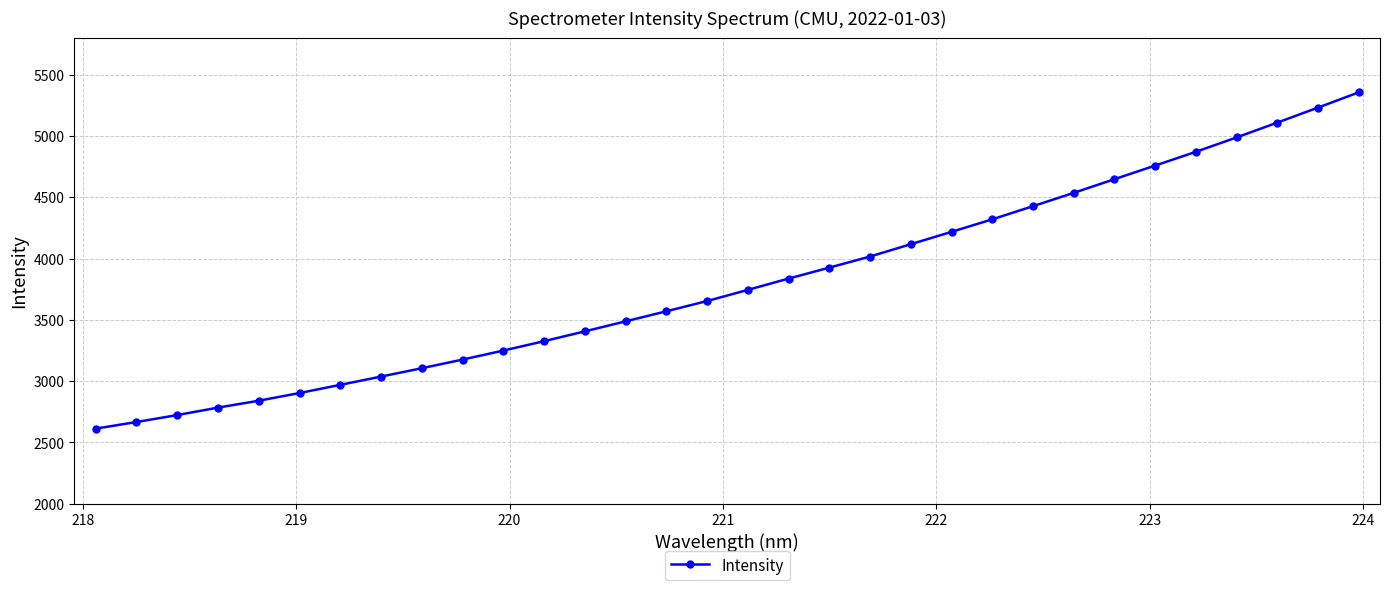

Reading left to right, what are all the values shown in this chart?

2612.8	2666.8	2723.4	2784.3	2840.6	2903.3	2970.0	3037.6	3105.7	3176.2	3249.7	3326.4	3406.4	3488.2	3570.2	3653.9	3744.8	3836.9	3926.4	4016.7	4117.4	4218.1	4320.2	4427.3	4536.0	4647.4	4758.6	4870.8	4988.1	5108.8	5231.3	5355.3